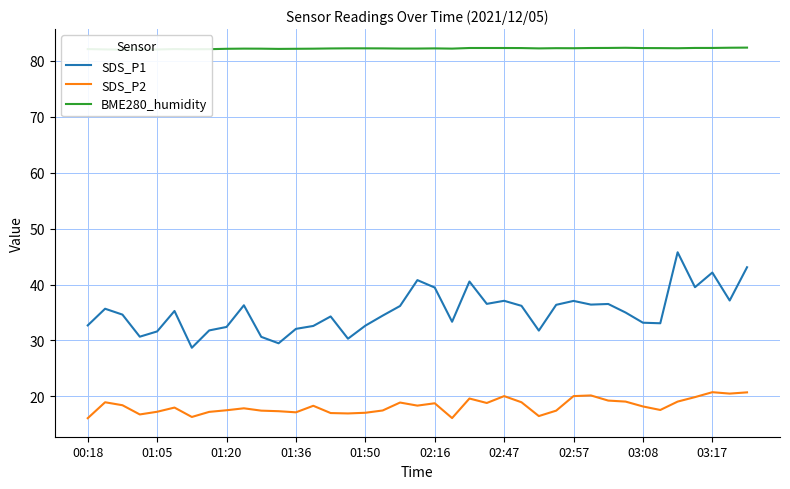

True or false: SDS_P2 and BME280_humidity intersect in this chart.

False